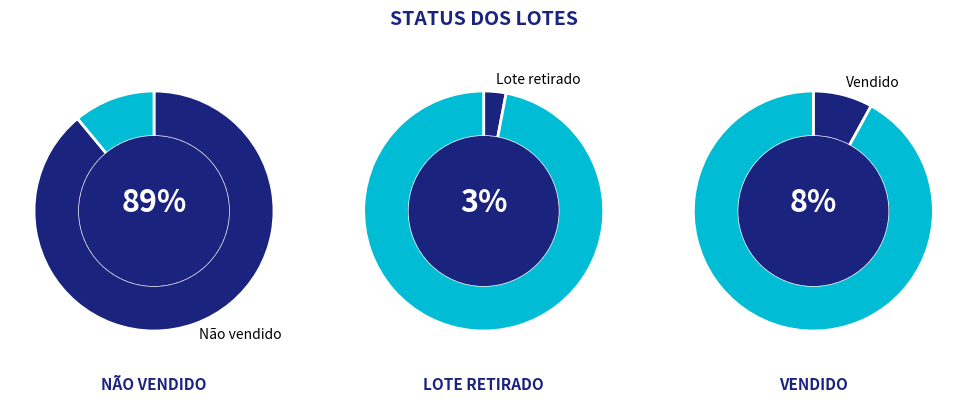

What portion of the pie excludes Vendido?

92.0%